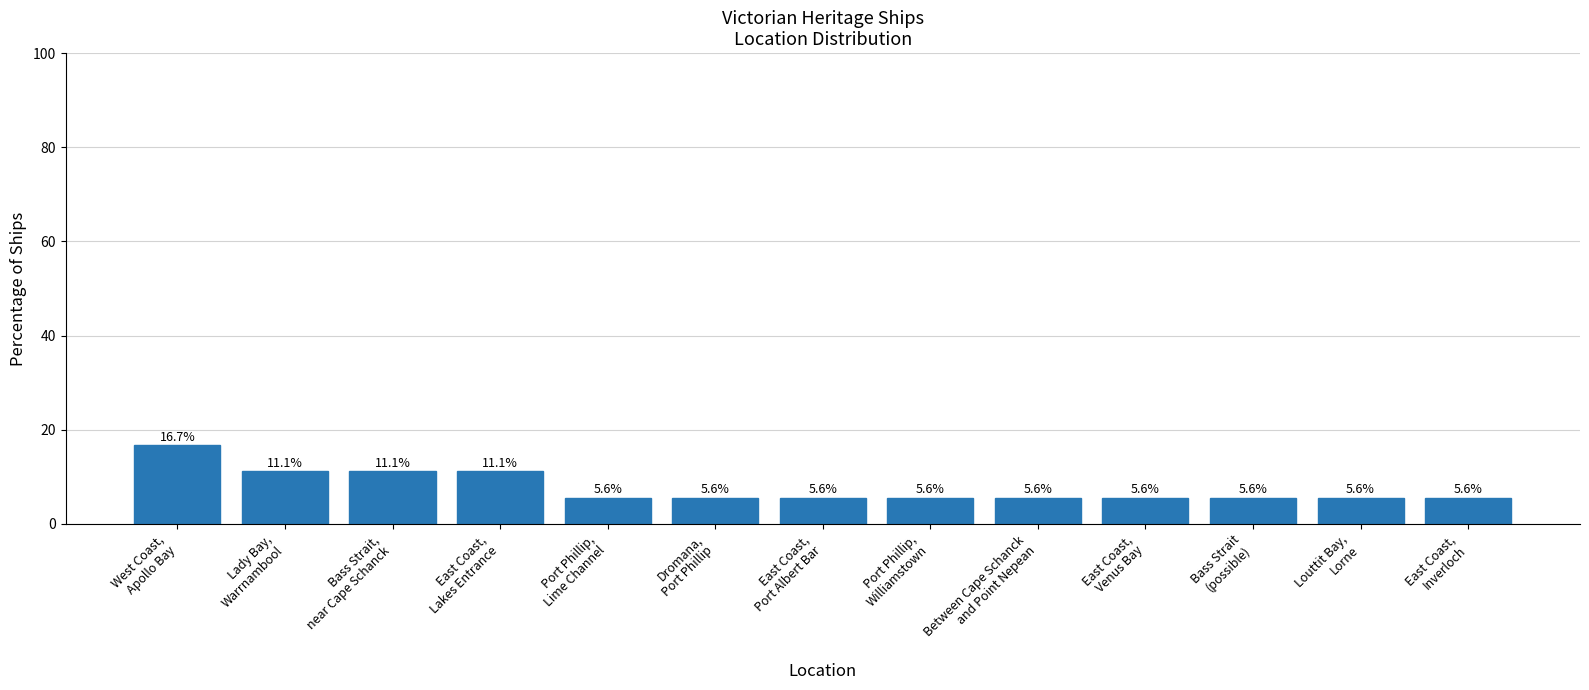

Is it true that the value at Port Phillip,
Lime Channel is 5.6?

True